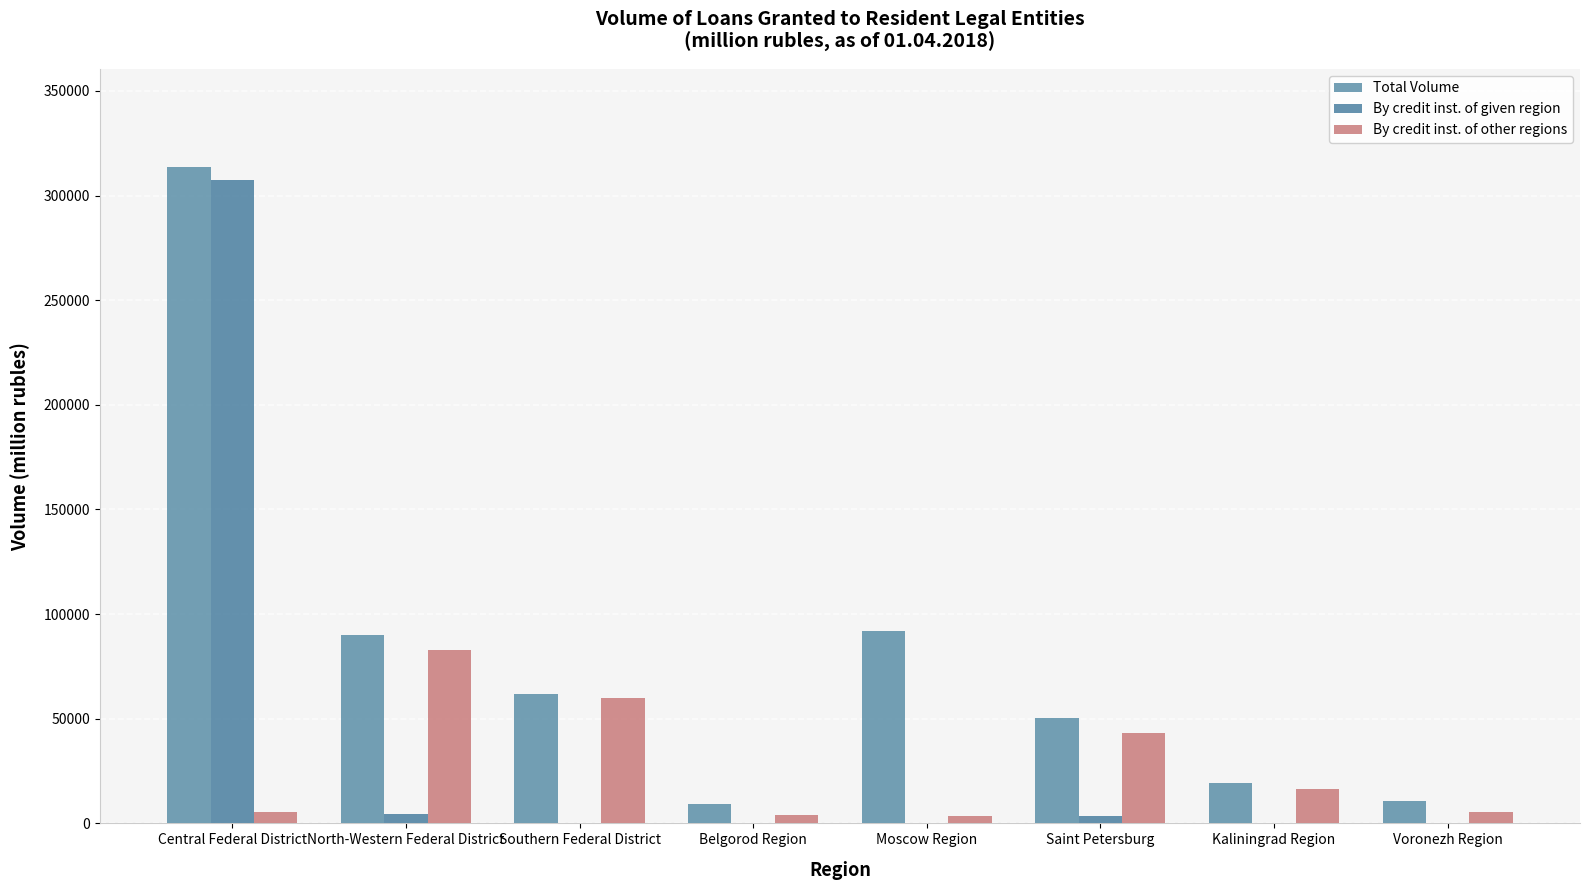

Does the chart contain stacked bars?

No